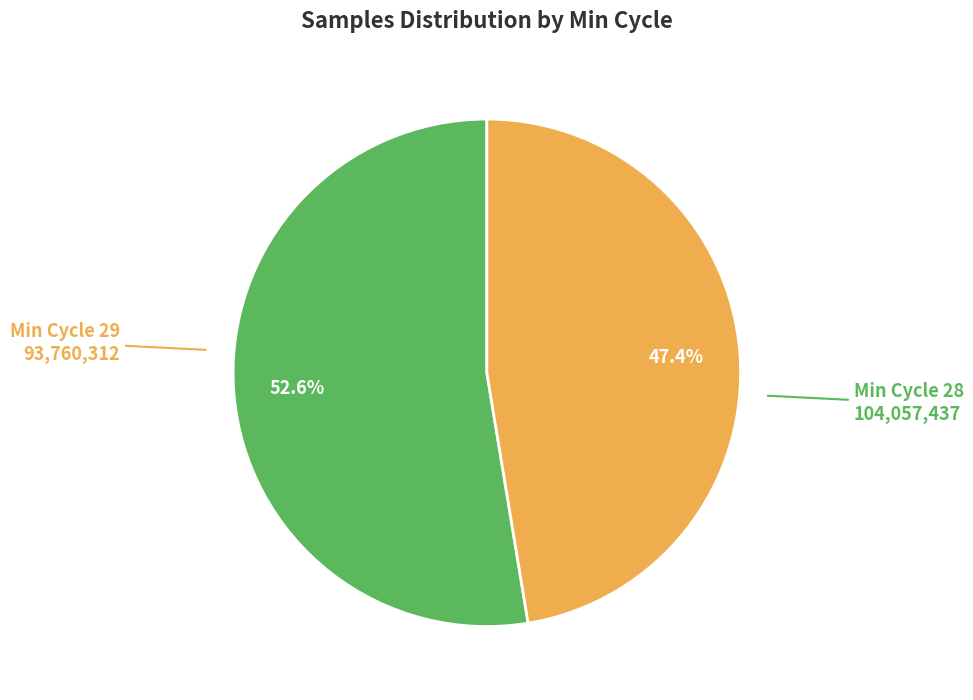

Does any single category account for the majority?

Yes